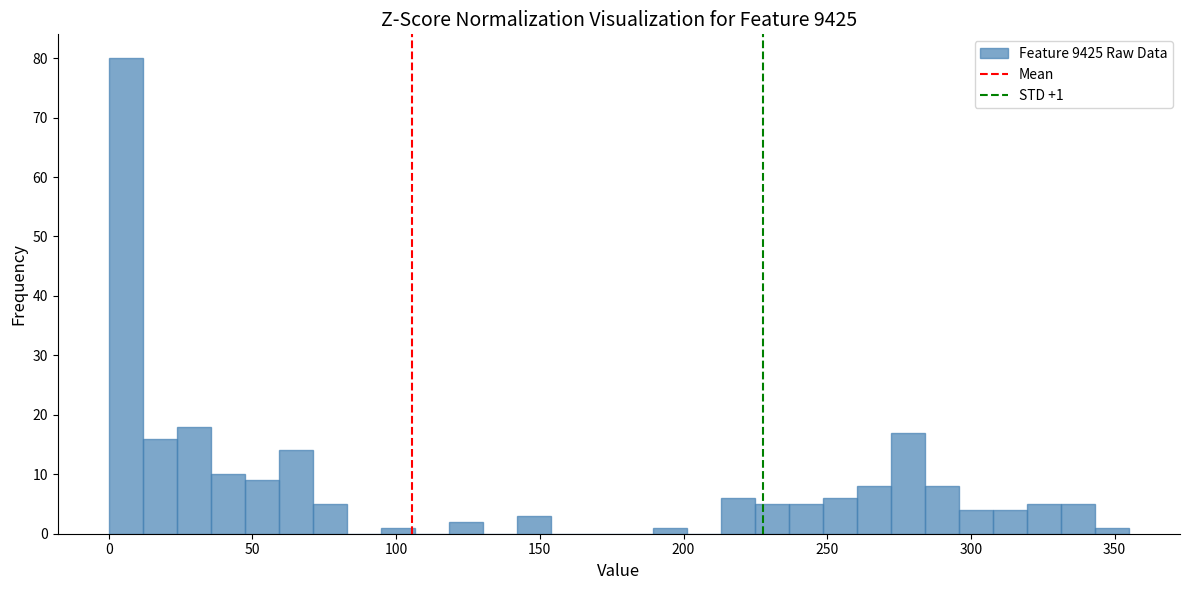

Around what value on the x-axis is the tallest bar? Give the approximate position of its centre, as read against the axis.

5